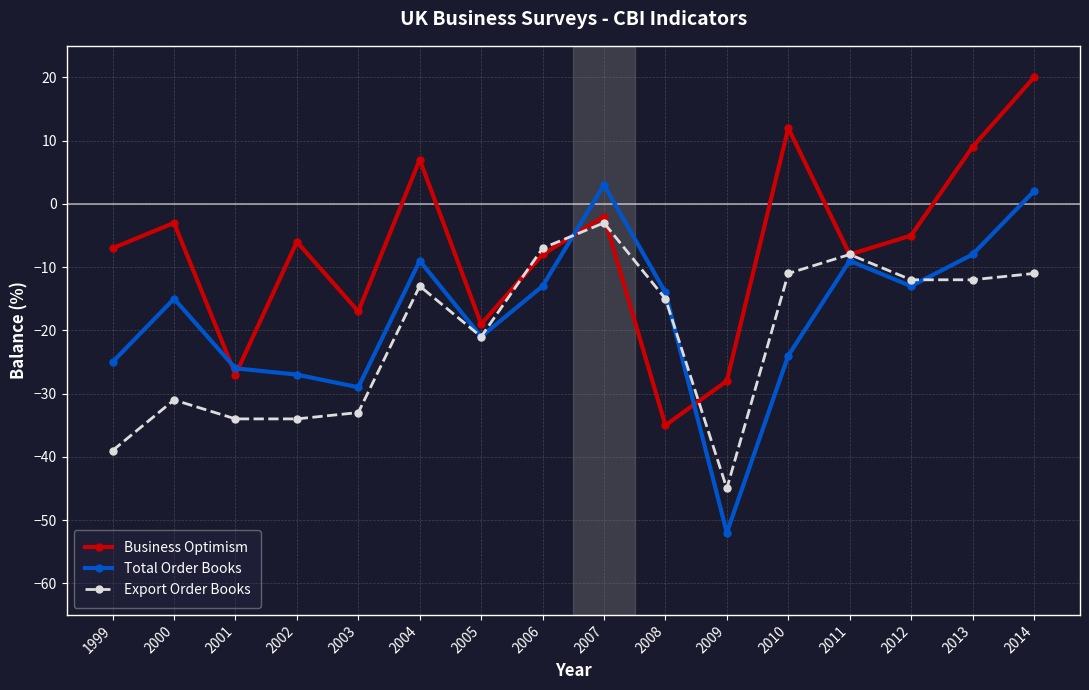

The Business Optimism series shows -8 at 2011. True or false?

True